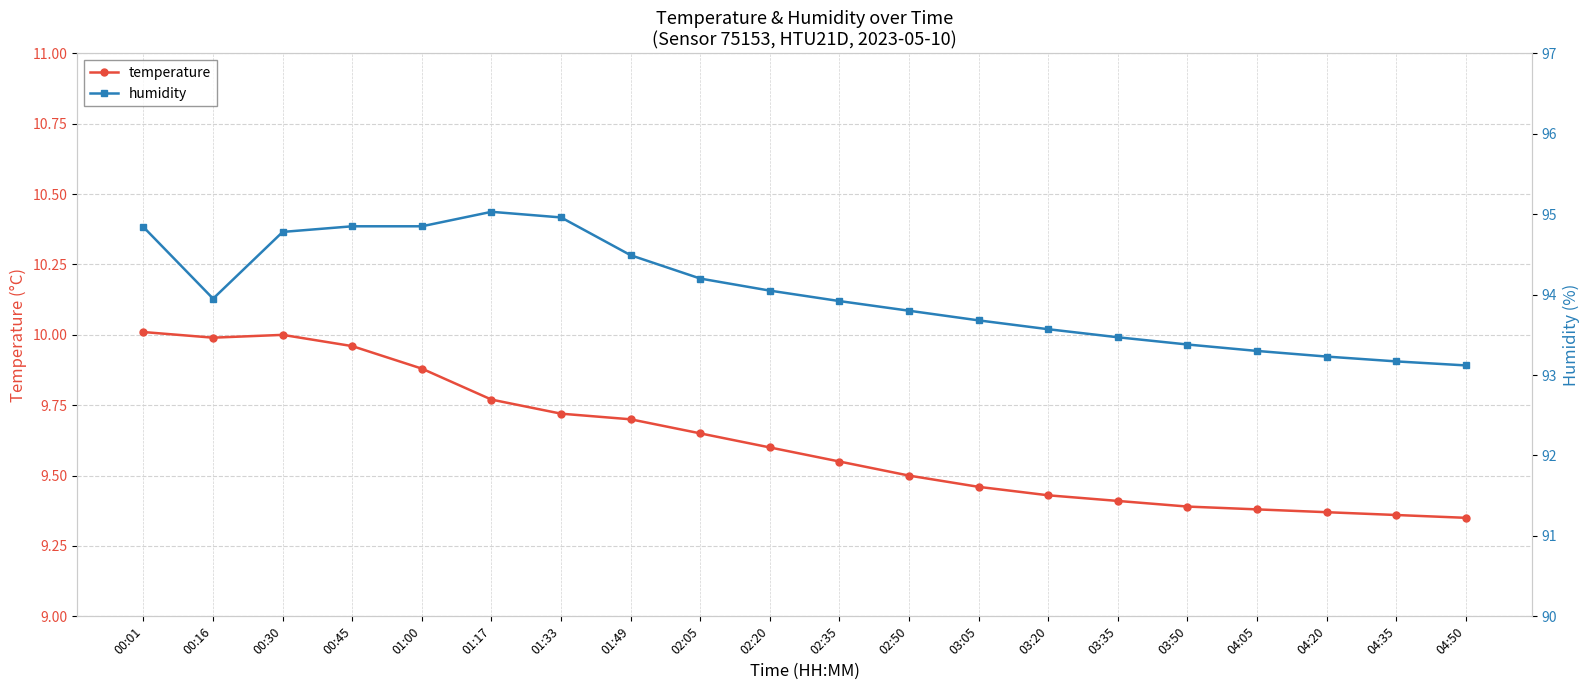

Rank the series by their maximum value, from lowest to highest.

temperature, humidity